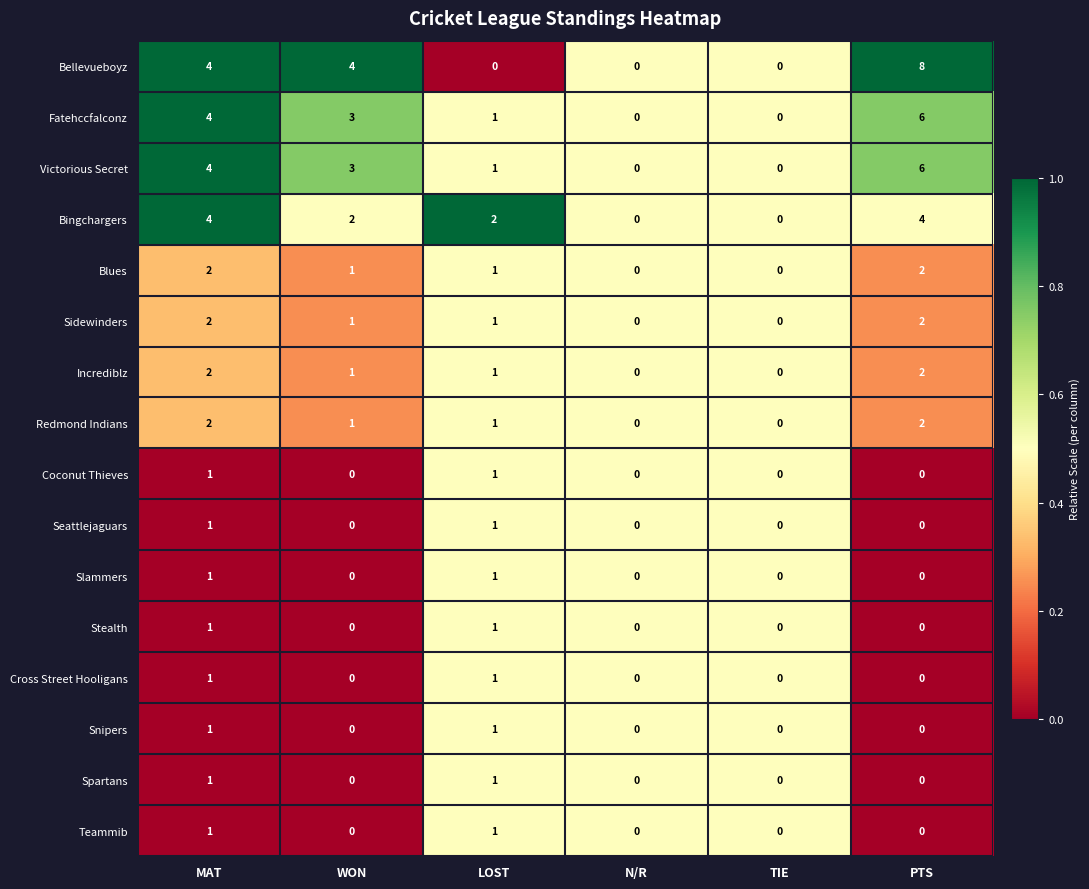

What is the maximum value shown in the chart?

8